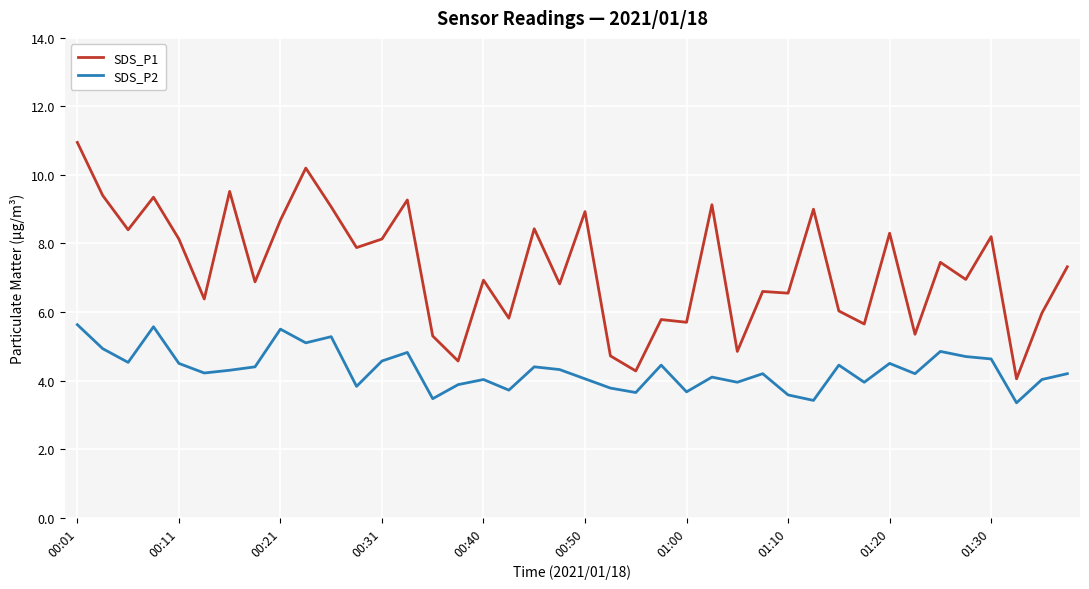

Which series has the widest spread of values?

SDS_P1